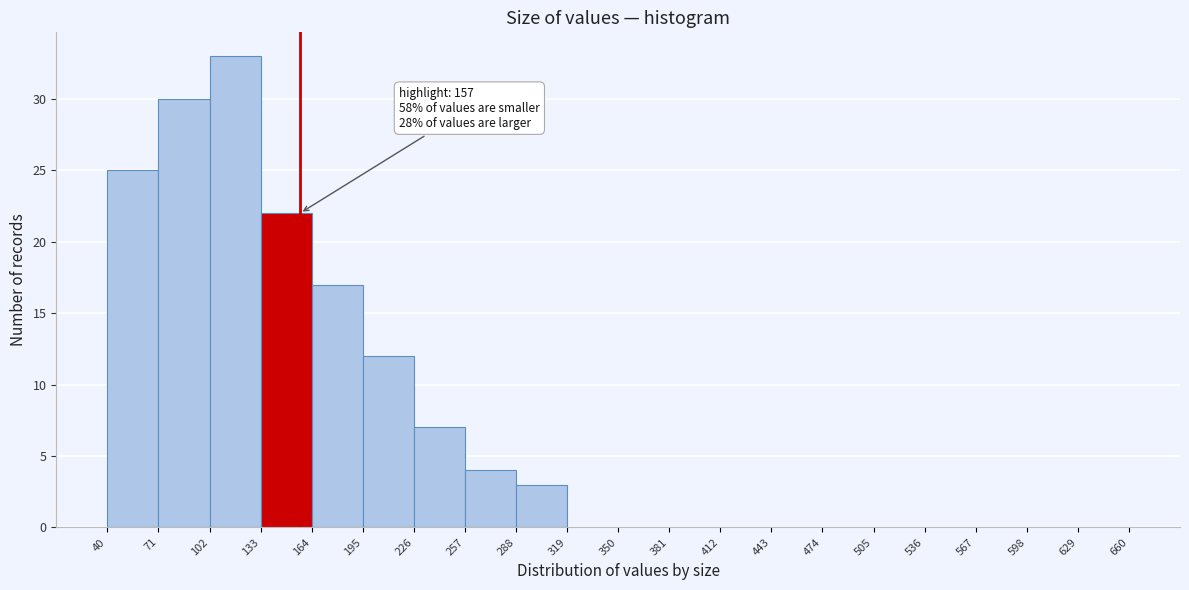

Over which range of the x-axis is the bar tallest?

102 to 133